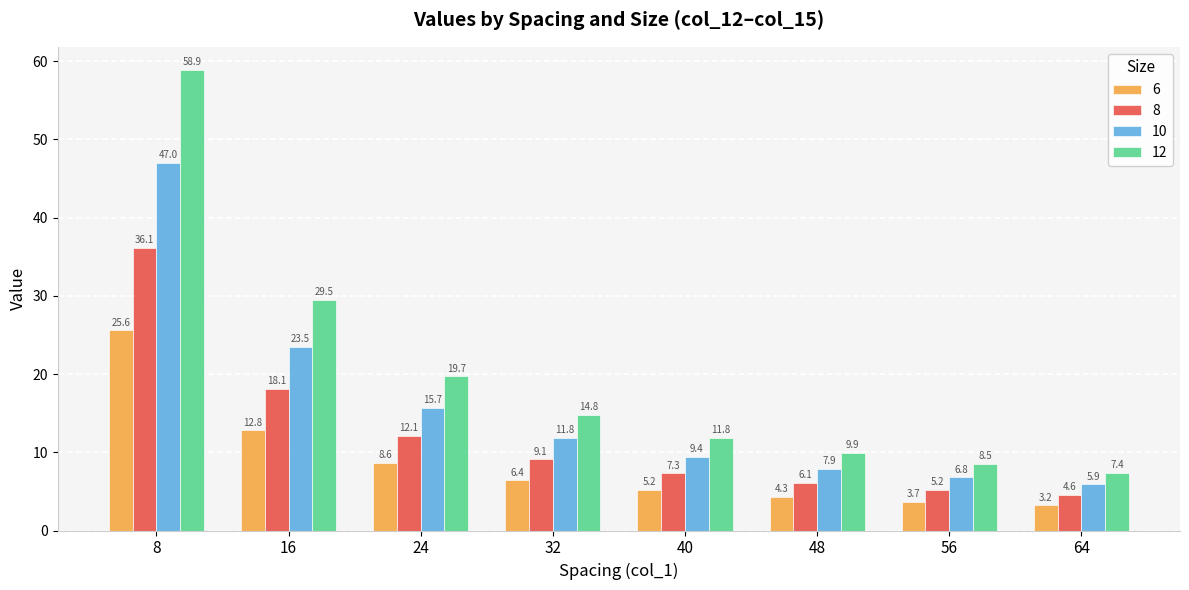

Reading right to left, extract all data points from this chart.

6: 3.2	3.7	4.3	5.2	6.4	8.6	12.8	25.6
8: 4.6	5.2	6.1	7.3	9.1	12.1	18.1	36.1
10: 5.9	6.8	7.9	9.4	11.8	15.7	23.5	47.0
12: 7.4	8.5	9.9	11.8	14.8	19.7	29.5	58.9